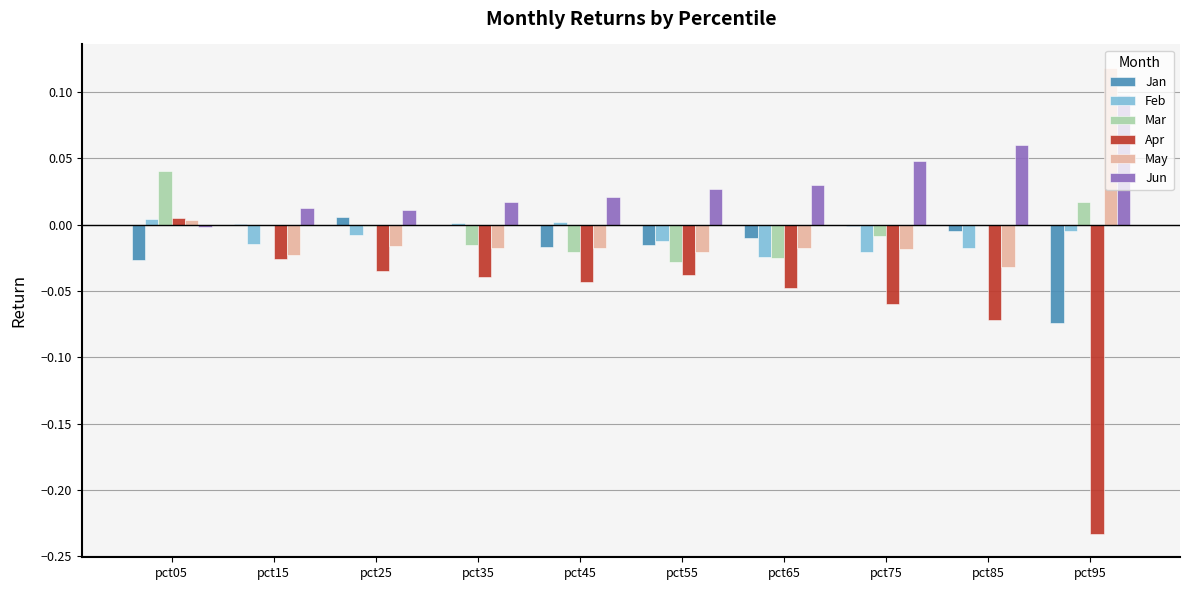

Which series changed the most between pct05 and pct95?

Apr